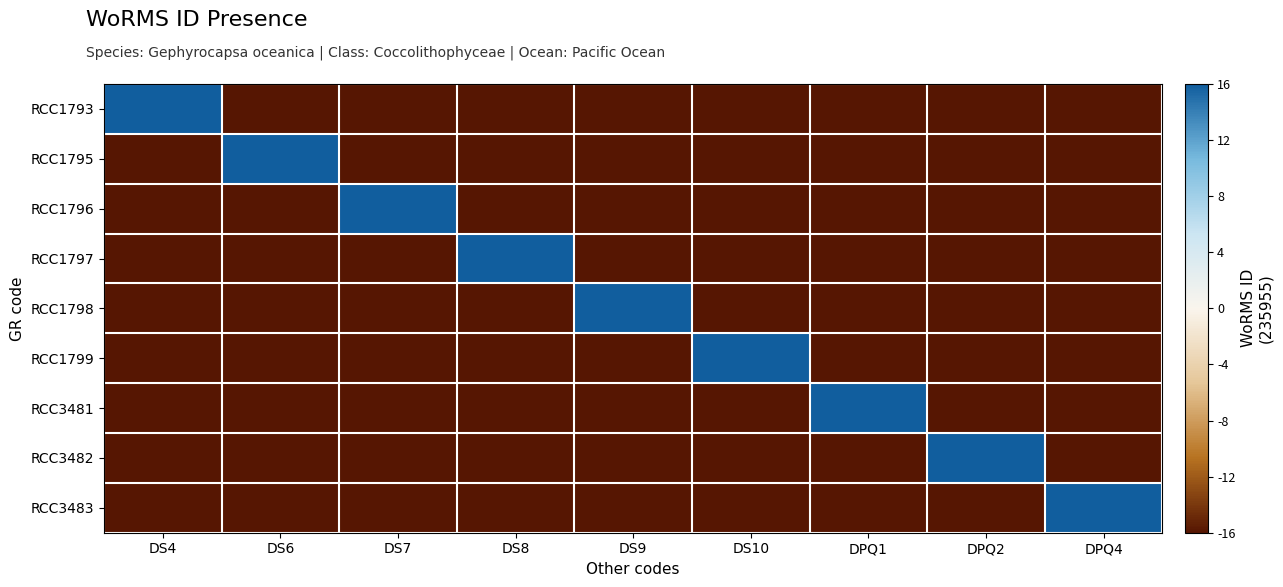

At DS4, list the series in order from largest to smallest.

RCC1793, RCC1795, RCC1796, RCC1797, RCC1798, RCC1799, RCC3481, RCC3482, RCC3483